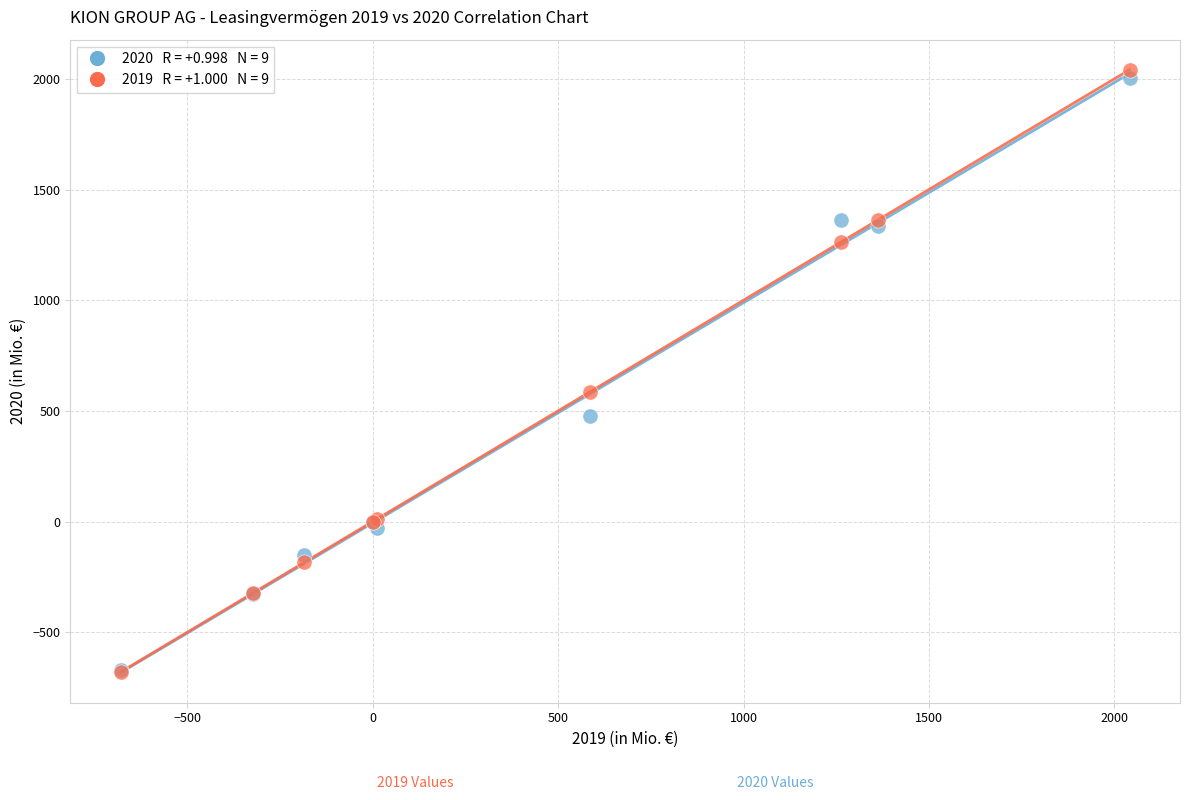

Across all series, what Y value is closest to 680?

587.1